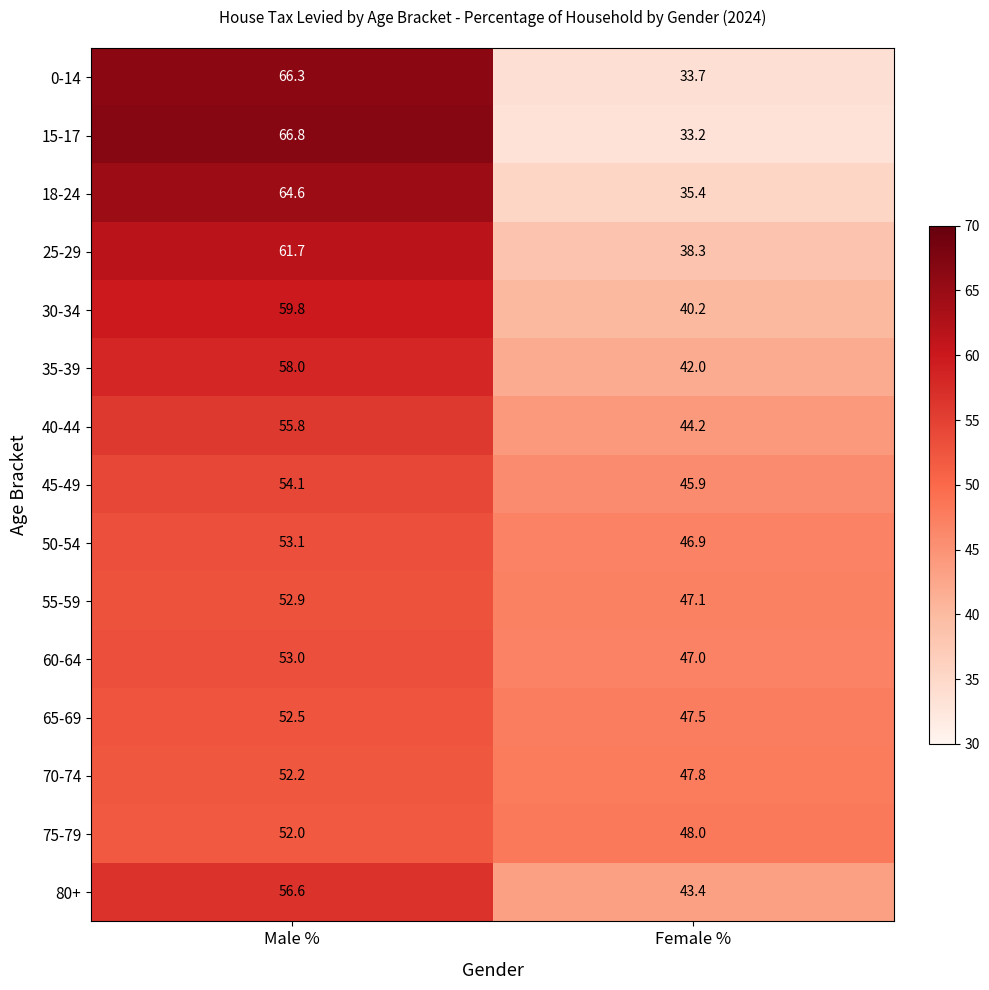

Is it true that 15-17 equals 23.2 at Male %?

False